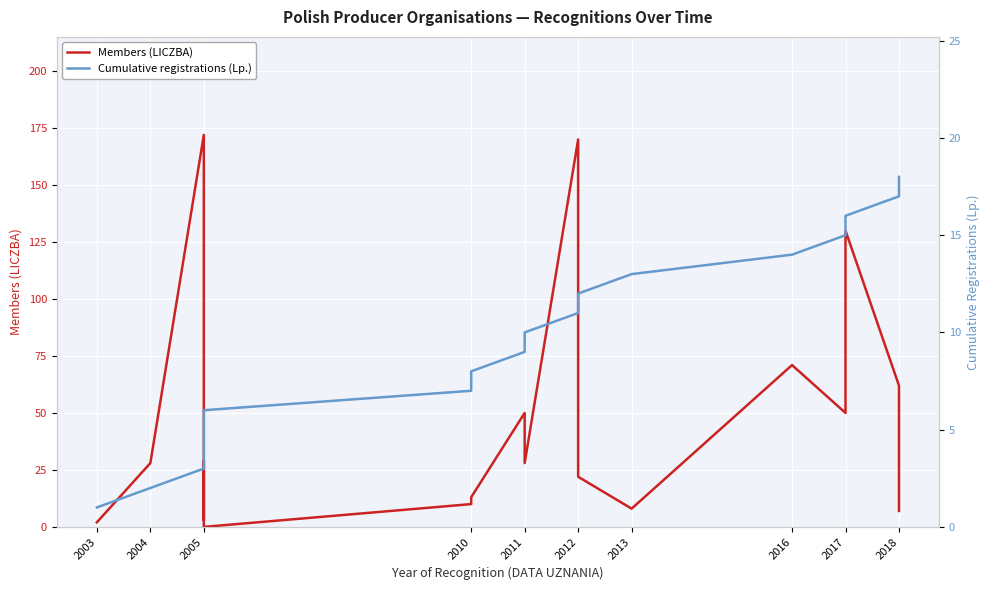

Reading right to left, what are all the values shown in this chart?

Members (LICZBA): 7	62	130	50	71	8	22	170	28	50	13	10	0	29	3	172	28	2
Cumulative registrations (Lp.): 18	17	16	15	14	13	12	11	10	9	8	7	6	5	4	3	2	1